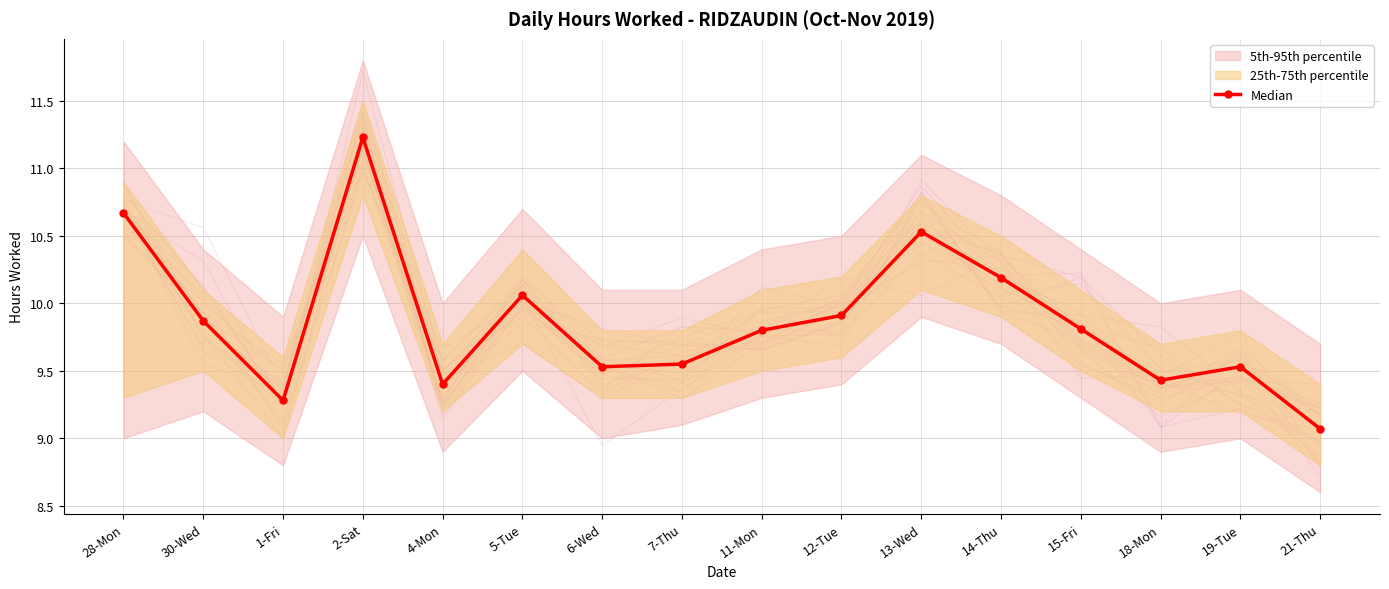

How many data points does each series have?

16